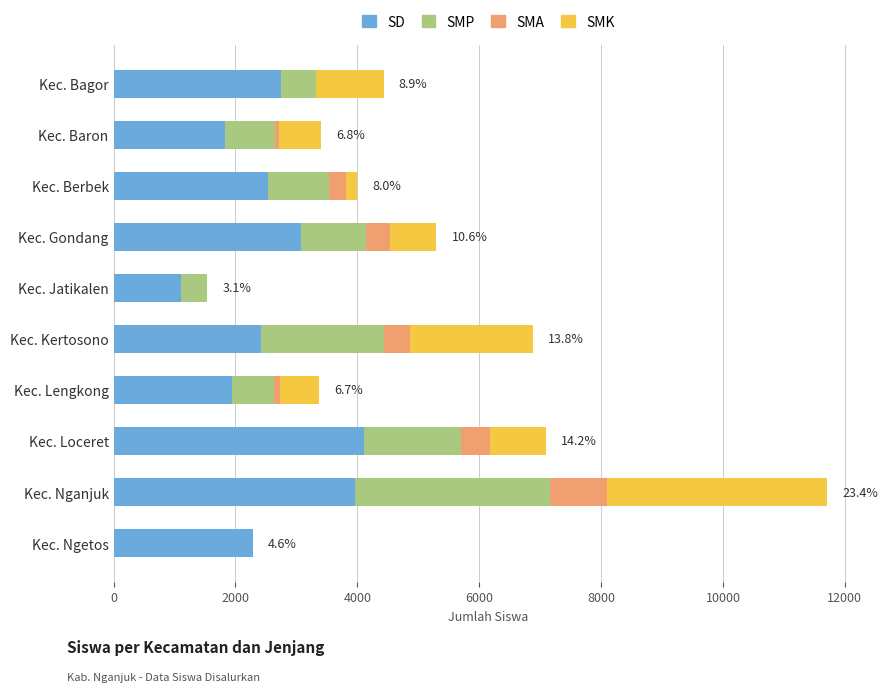

Is it true that SD equals 5294 at Kec. Gondang?

False